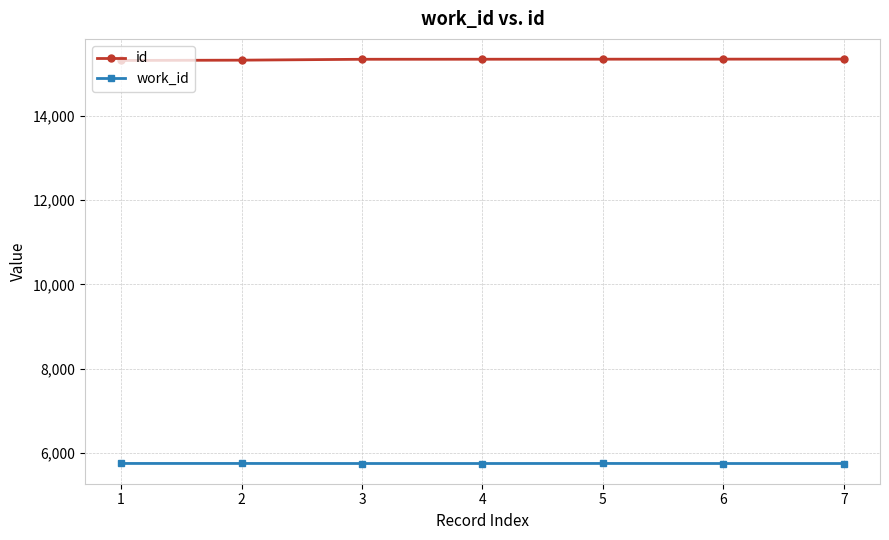

What value does the id series have at 3, to the nearest 5?

15345